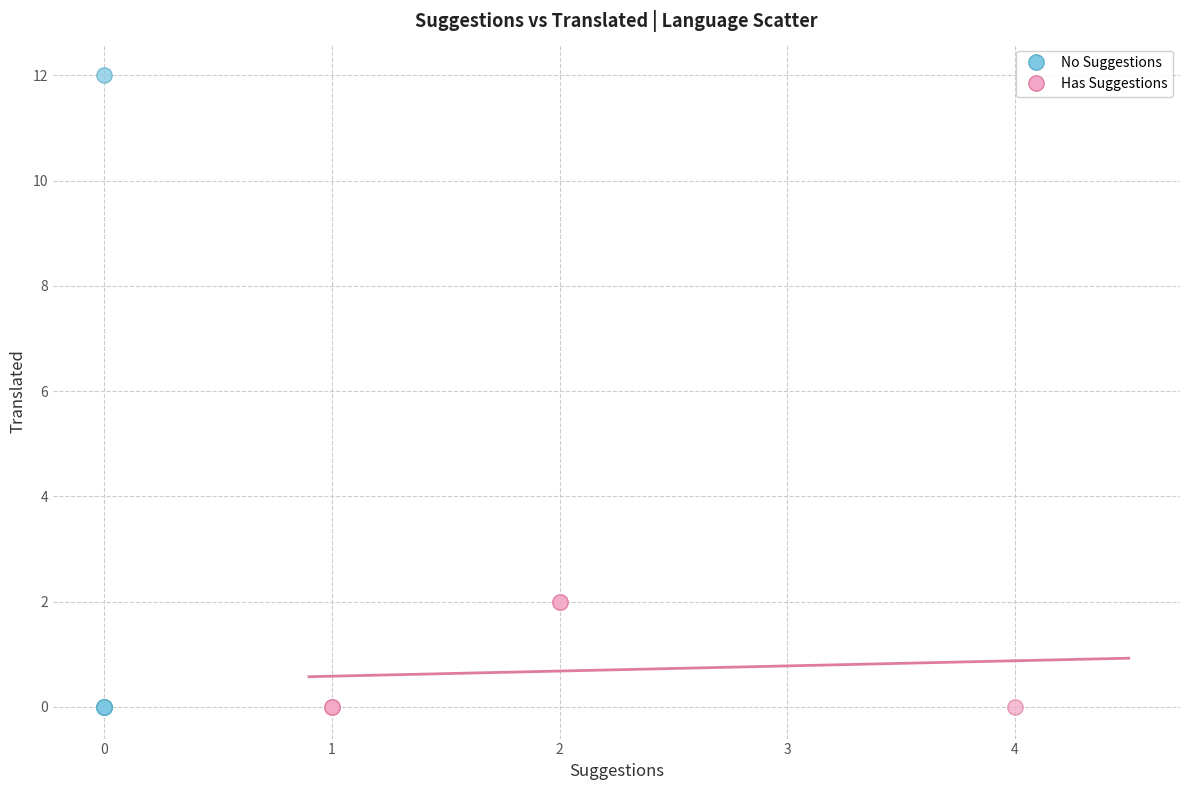

Which series has the largest Y range (max minus min)?

No Suggestions